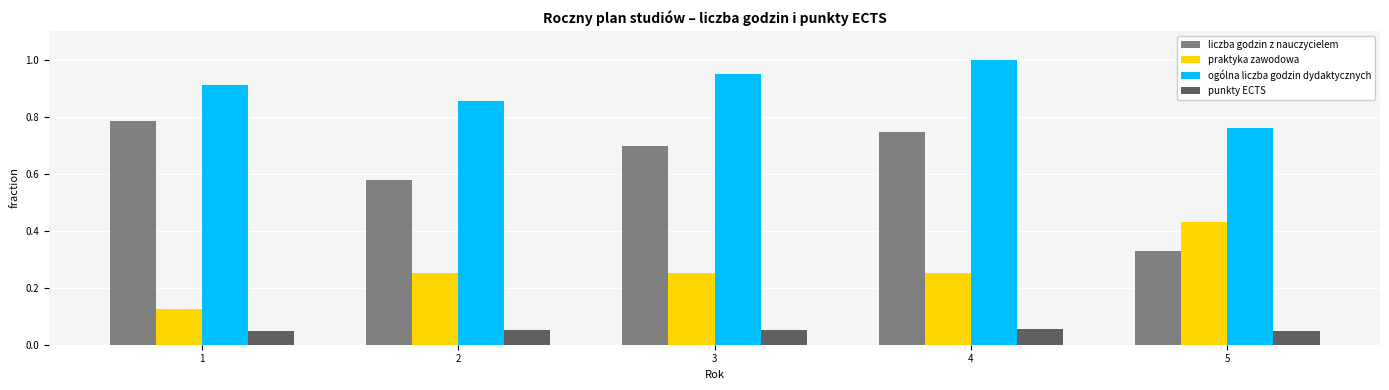

Count the liczba godzin z nauczycielem values in the range 0 to 1.

5